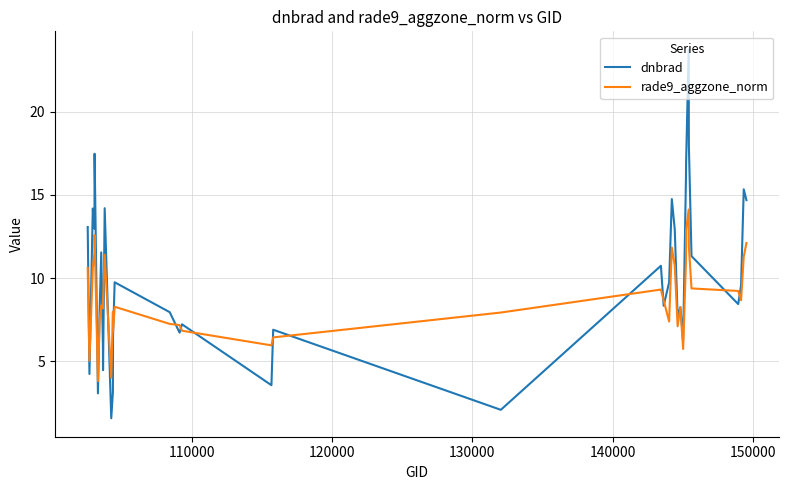

What is the average value of the dnbrad series?

9.9